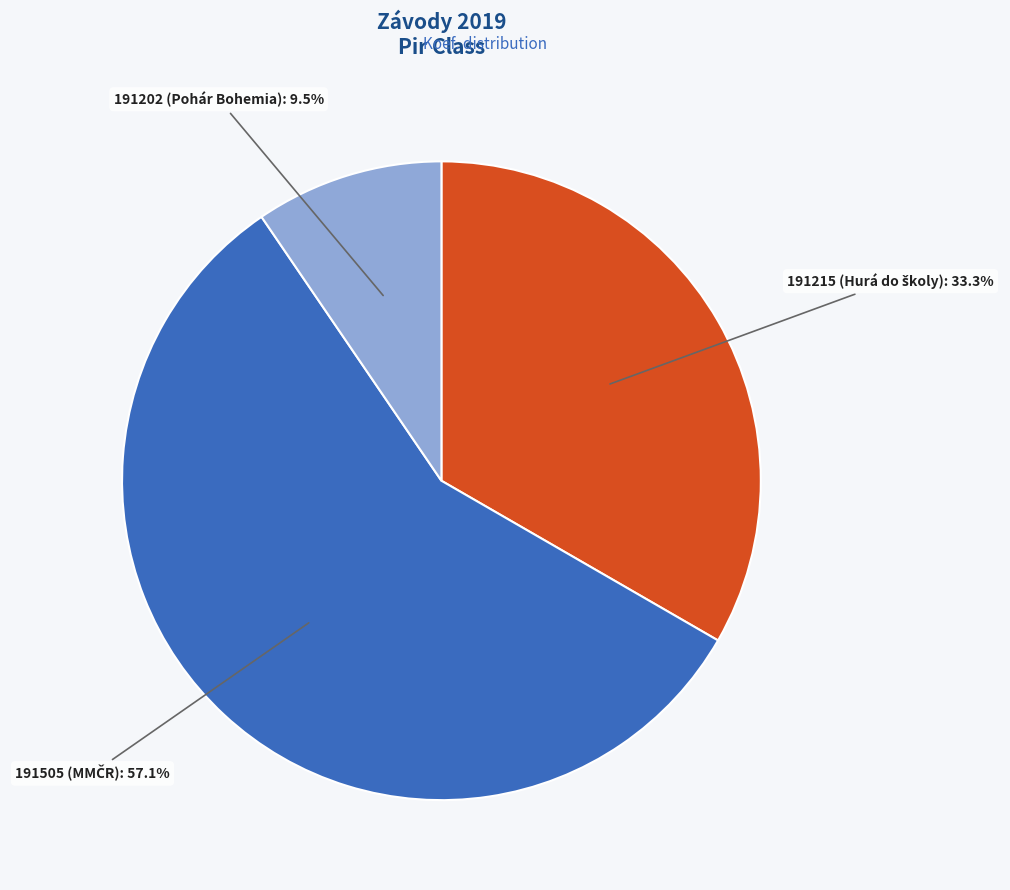

To the nearest percent, what is the difference between the largest and smallest slice percentages?

48%